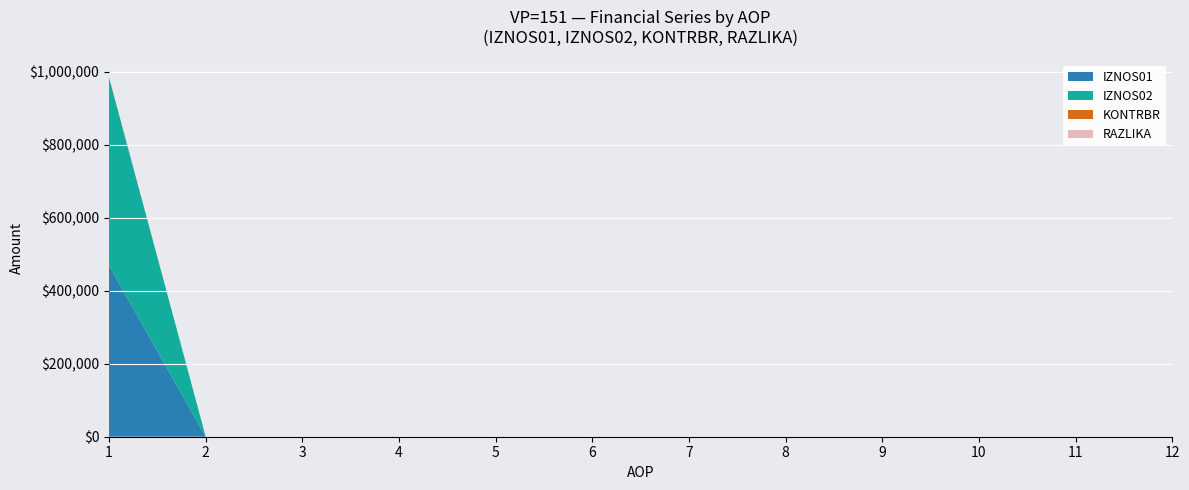

Reading left to right, extract all data points from this chart.

AOP: 1.0	2.0	3.0	4.0	5.0	6.0	7.0	8.0	9.0	10.0	11.0	12.0
IZNOS01: 469154.8	0.0	0.0	0.0	0.0	0.0	0.0	0.0	0.0	0.0	0.0	0.0
IZNOS02: 513913.3	0.0	0.0	0.0	0.0	0.0	0.0	0.0	0.0	0.0	0.0	0.0
KONTRBR: 1497.0	0.0	0.0	0.0	0.0	0.0	0.0	0.0	0.0	0.0	0.0	0.0
RAZLIKA: 0.4	0.0	0.0	0.0	0.0	0.0	0.0	0.0	0.0	0.0	0.0	0.0